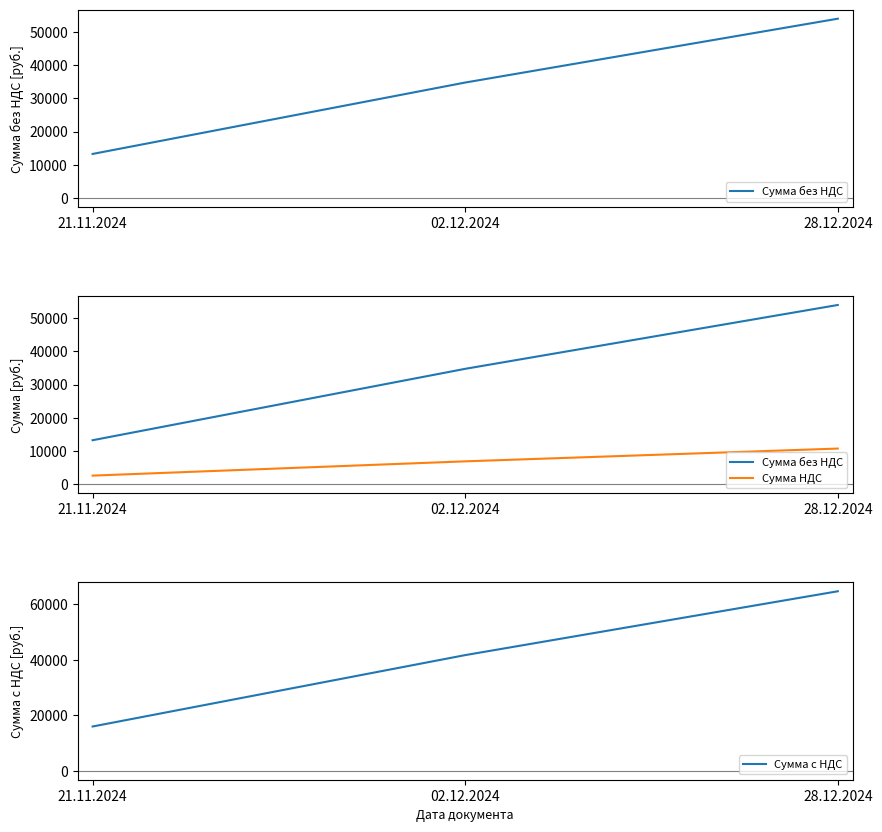

Reading left to right, transcribe all the data shown in this chart.

Сумма без НДС: 21.11.2024=13300	02.12.2024=34760	28.12.2024=53950
Сумма НДС: 21.11.2024=2660	02.12.2024=6952	28.12.2024=10790
Сумма с НДС: 21.11.2024=15960	02.12.2024=41712	28.12.2024=64740